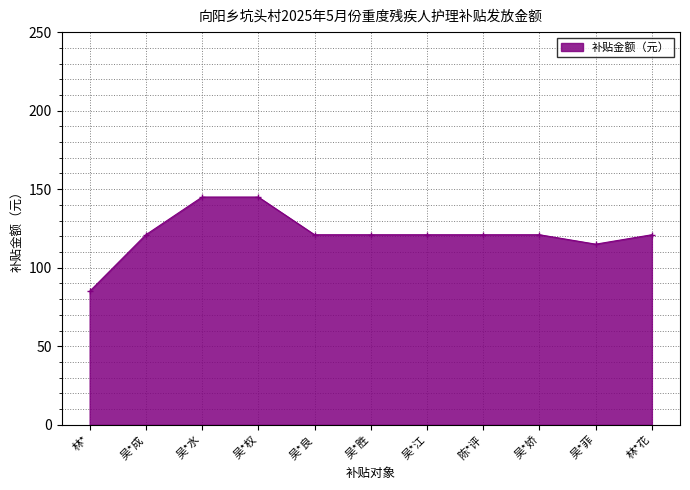

What is the label of the 2nd point from the left?

吴*成